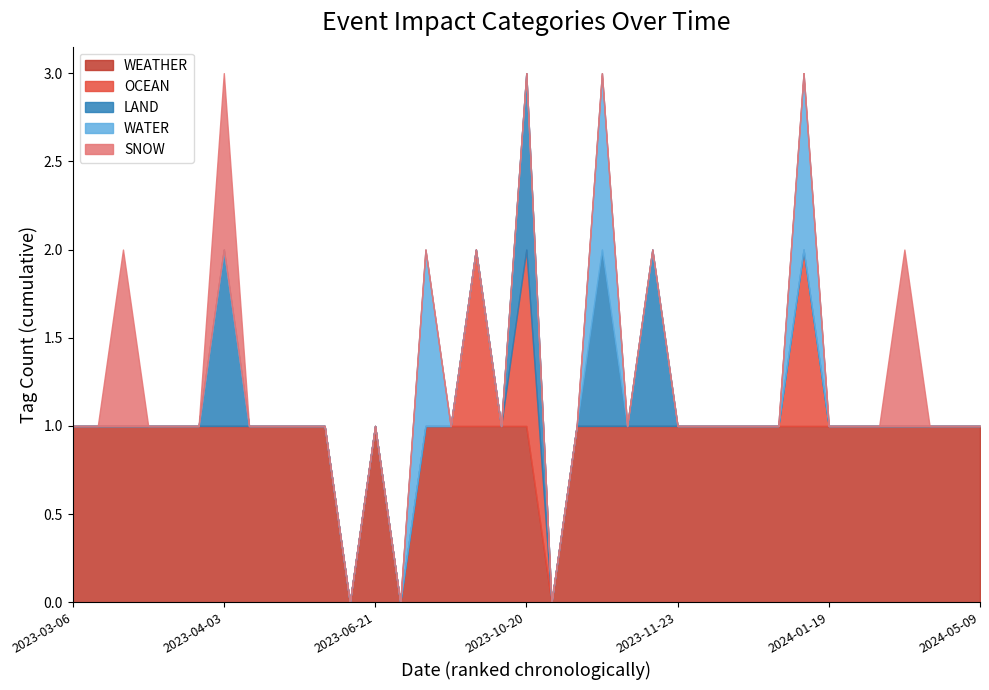

What is the label of the 20th point from the left?

2023-10-23